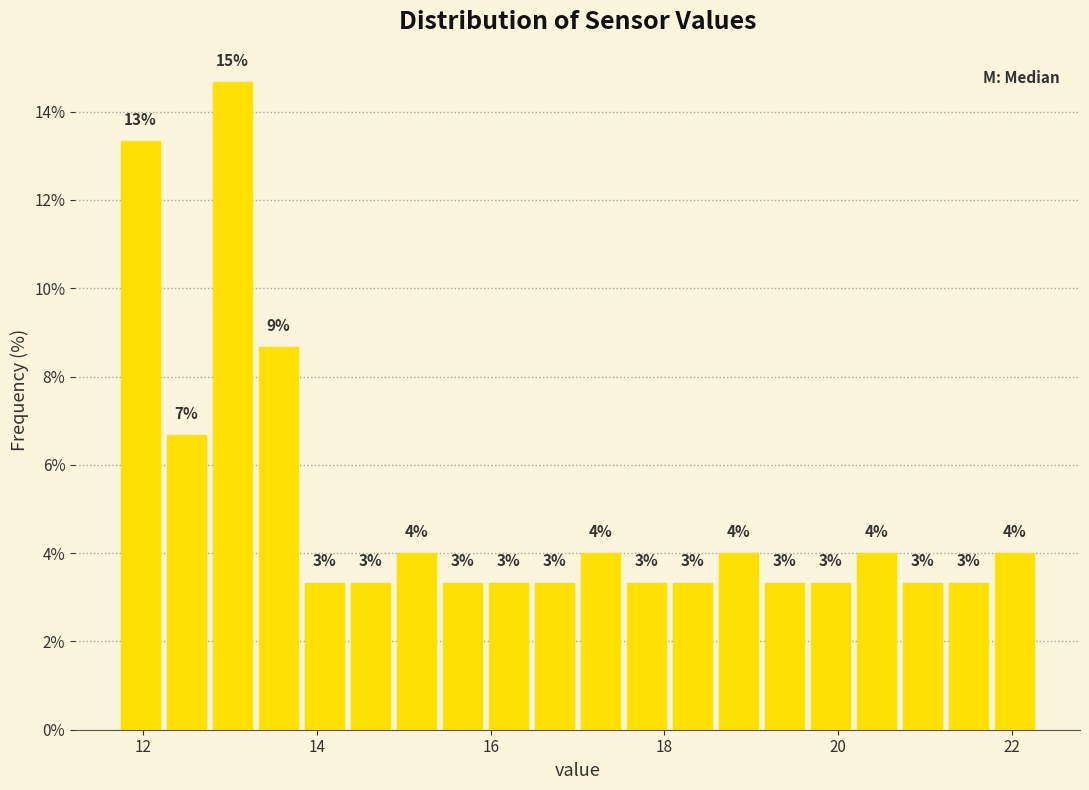

Read against the x-axis, roughly where is the centre of the tallest bar?

13.0